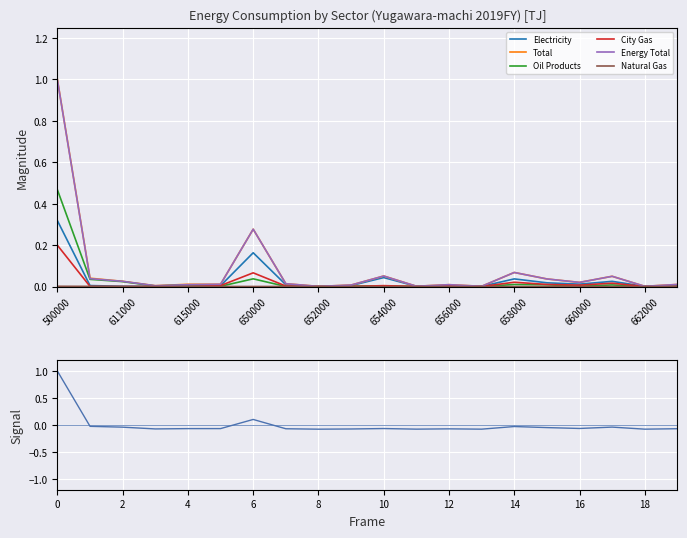

Reading left to right, what are all the values shown in this chart?

Electricity: 0.3	0.0	0.0	0.0	0.0	0.0	0.2	0.0	0.0	0.0	0.0	0.0	0.0	0.0	0.0	0.0	0.0	0.0	0.0	0.0
Total: 1.0	0.0	0.0	0.0	0.0	0.0	0.3	0.0	0.0	0.0	0.1	0.0	0.0	0.0	0.1	0.0	0.0	0.0	0.0	0.0
Oil Products: 0.5	0.0	0.0	0.0	0.0	0.0	0.0	0.0	0.0	0.0	0.0	0.0	0.0	0.0	0.0	0.0	0.0	0.0	0.0	0.0
City Gas: 0.2	0.0	0.0	0.0	0.0	0.0	0.1	0.0	0.0	0.0	0.0	0.0	0.0	0.0	0.0	0.0	0.0	0.0	0.0	0.0
Energy Total: 1.0	0.0	0.0	0.0	0.0	0.0	0.3	0.0	0.0	0.0	0.1	0.0	0.0	0.0	0.1	0.0	0.0	0.0	0.0	0.0
Natural Gas: 0.0	0.0	0.0	0.0	0.0	0.0	0.0	0.0	0.0	0.0	0.0	0.0	0.0	0.0	0.0	0.0	0.0	0.0	0.0	0.0